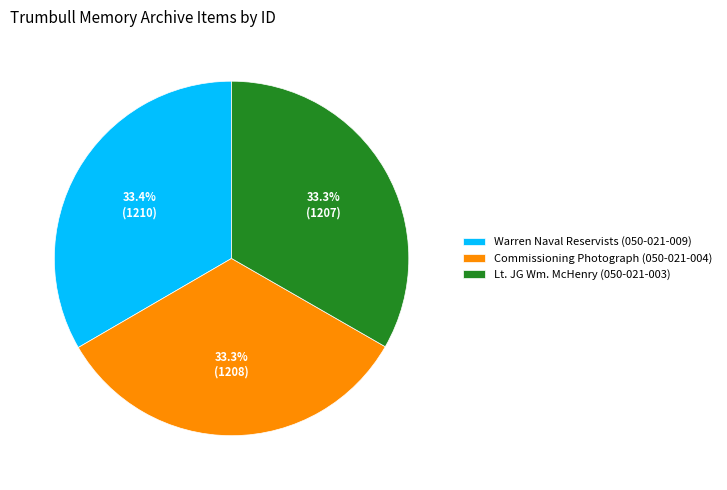

How many slices are in this pie chart?

3